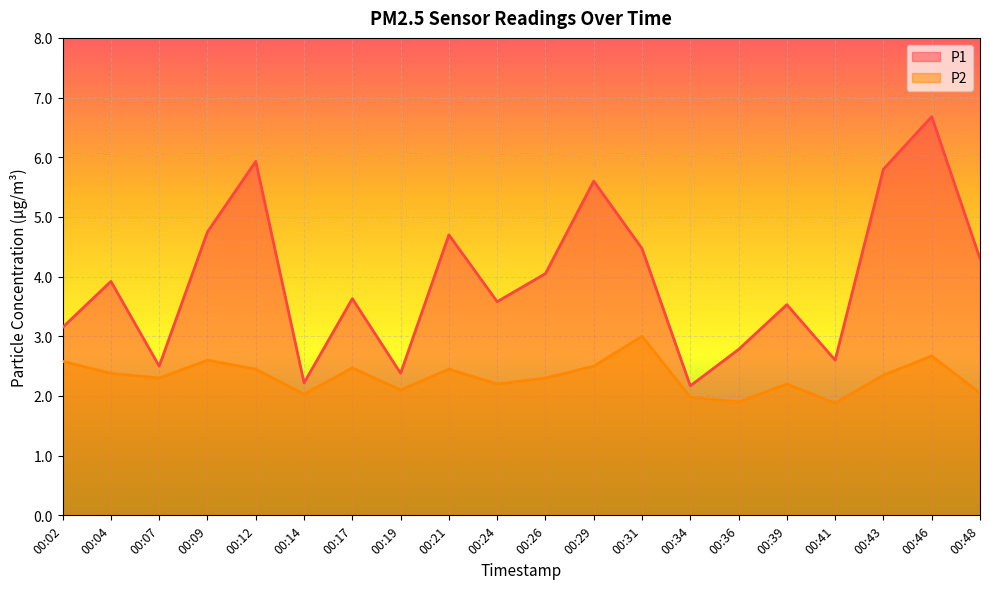

Reading left to right, what are all the values shown in this chart?

P1: 00:02=3.1	00:04=3.9	00:07=2.5	00:09=4.8	00:12=5.9	00:14=2.2	00:17=3.6	00:19=2.4	00:21=4.7	00:24=3.6	00:26=4.0	00:29=5.6	00:31=4.5	00:34=2.2	00:36=2.8	00:39=3.5	00:41=2.6	00:43=5.8	00:46=6.7	00:48=4.3
P2: 00:02=2.6	00:04=2.4	00:07=2.3	00:09=2.6	00:12=2.5	00:14=2.0	00:17=2.5	00:19=2.1	00:21=2.5	00:24=2.2	00:26=2.3	00:29=2.5	00:31=3.0	00:34=2.0	00:36=1.9	00:39=2.2	00:41=1.9	00:43=2.4	00:46=2.7	00:48=2.0